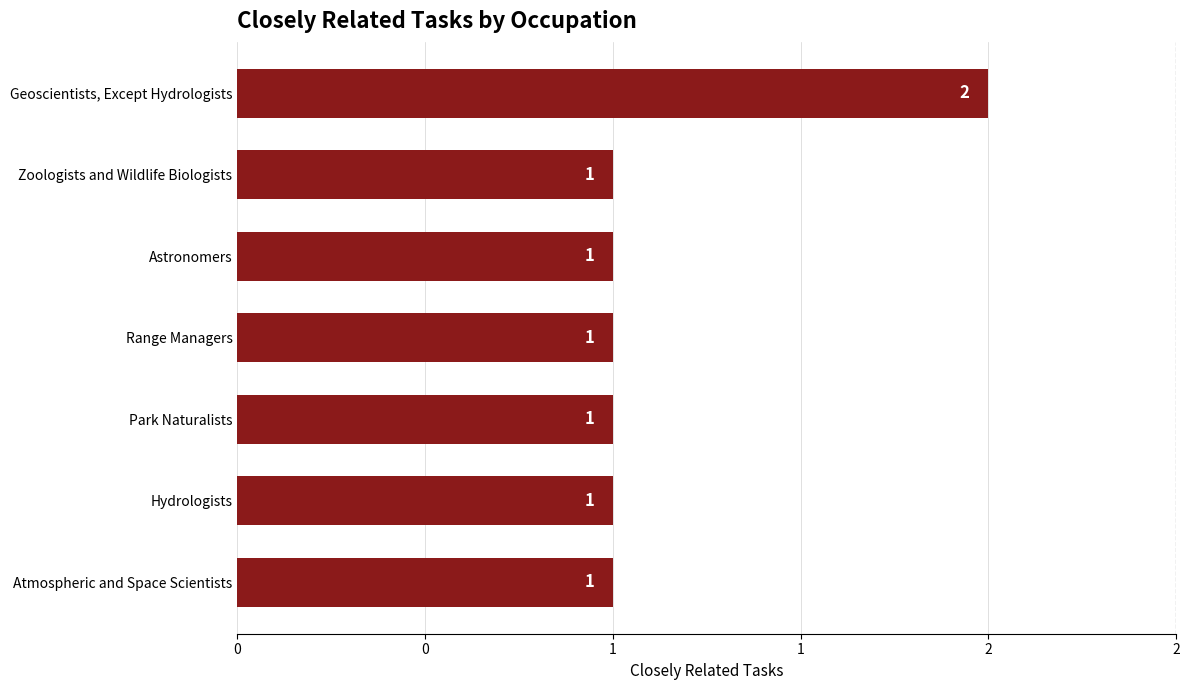

Are the bars grouped side by side (vs. stacked)?

No